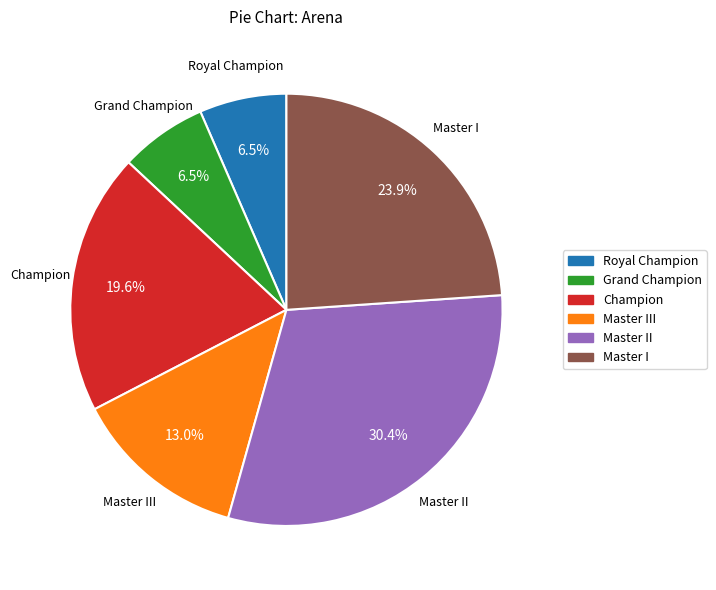

Count the number of slices in the pie.

6